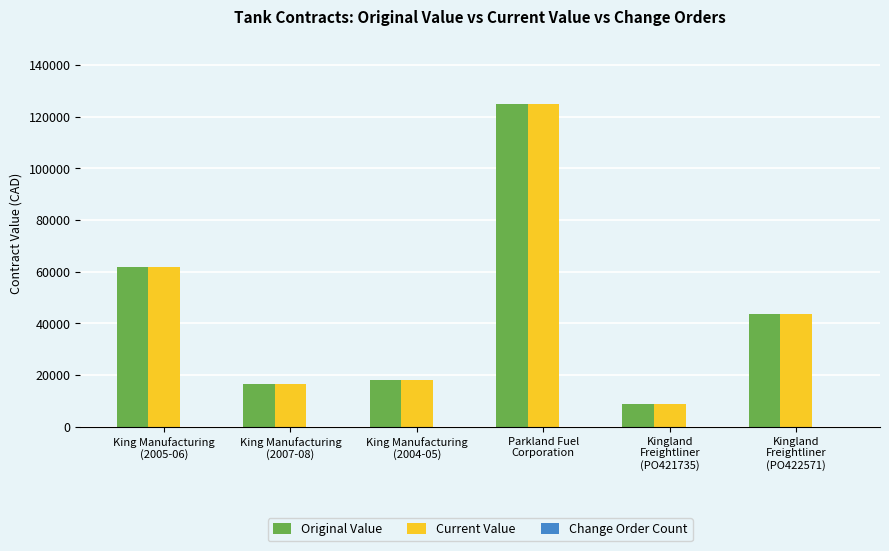

At which label does Current Value first exceed 43552?

King Manufacturing
(2005-06)